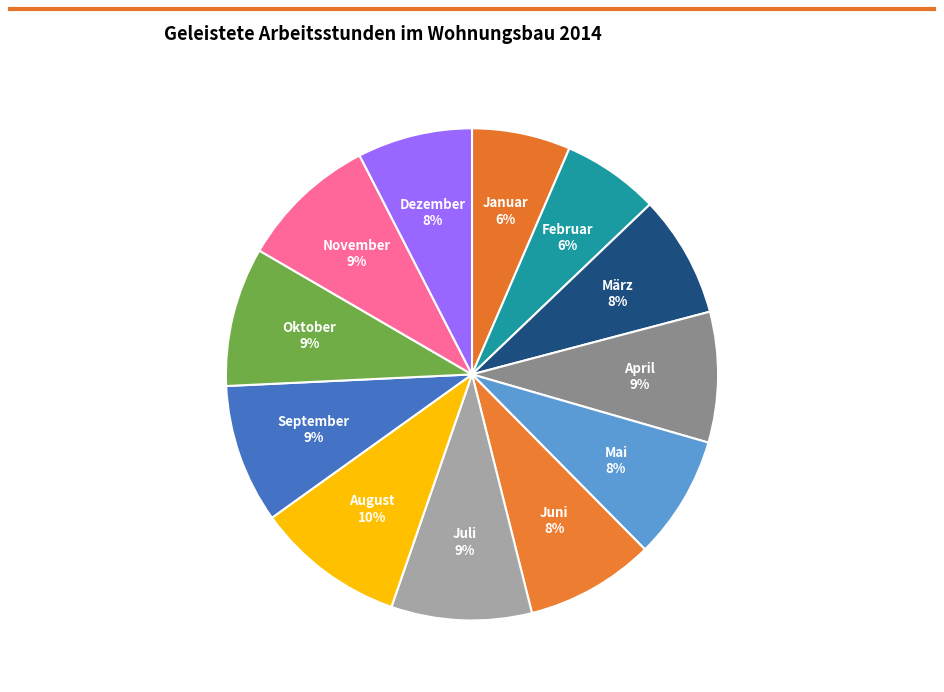

What is the ratio of the value at April to the value at Mai?

1.1